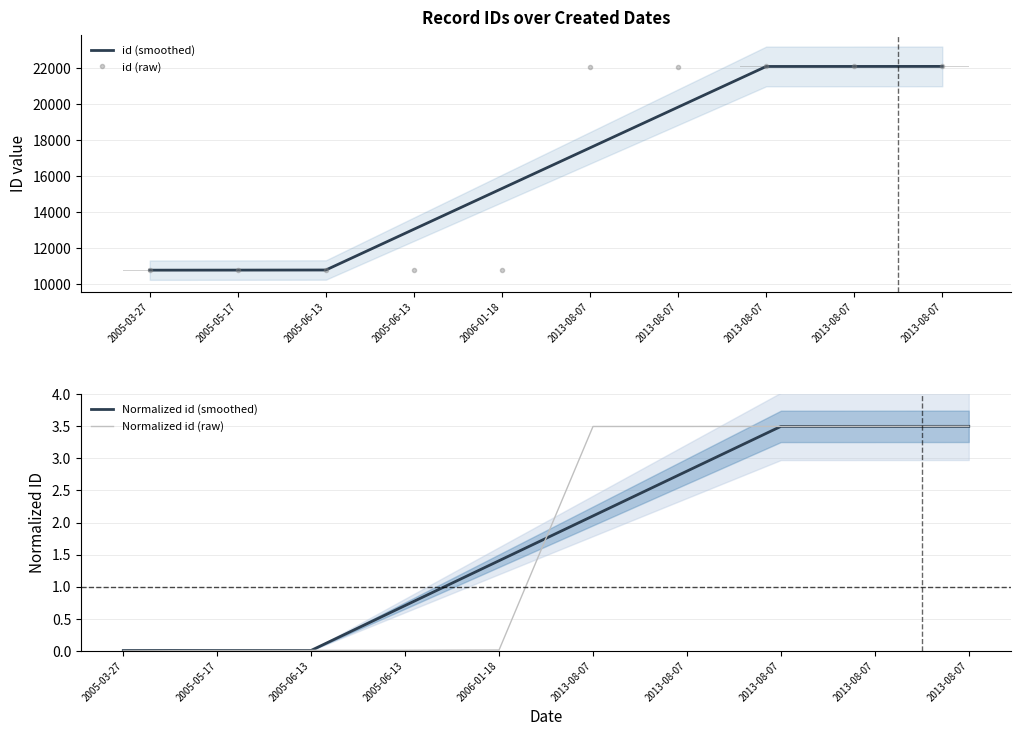

What is the value of the id (smoothed) bar at the 9th from the left?

17581.4